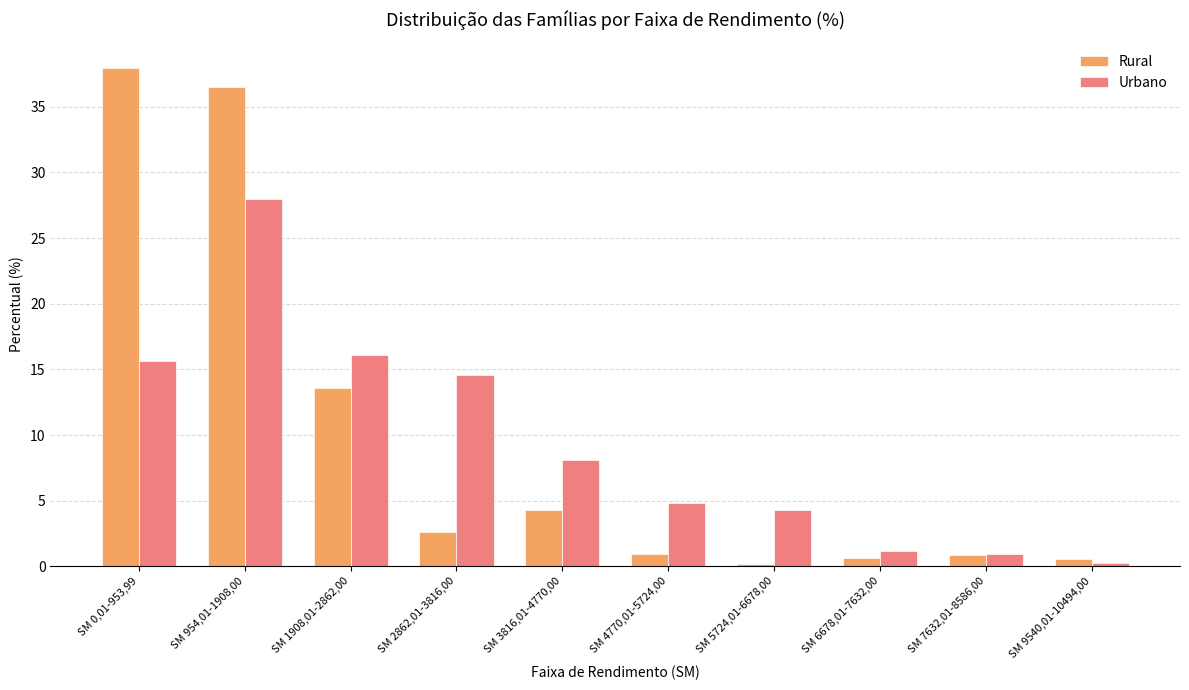

What is the difference between the Urbano values at SM 3816,01-4770,00 and SM 1908,01-2862,00?

8.0